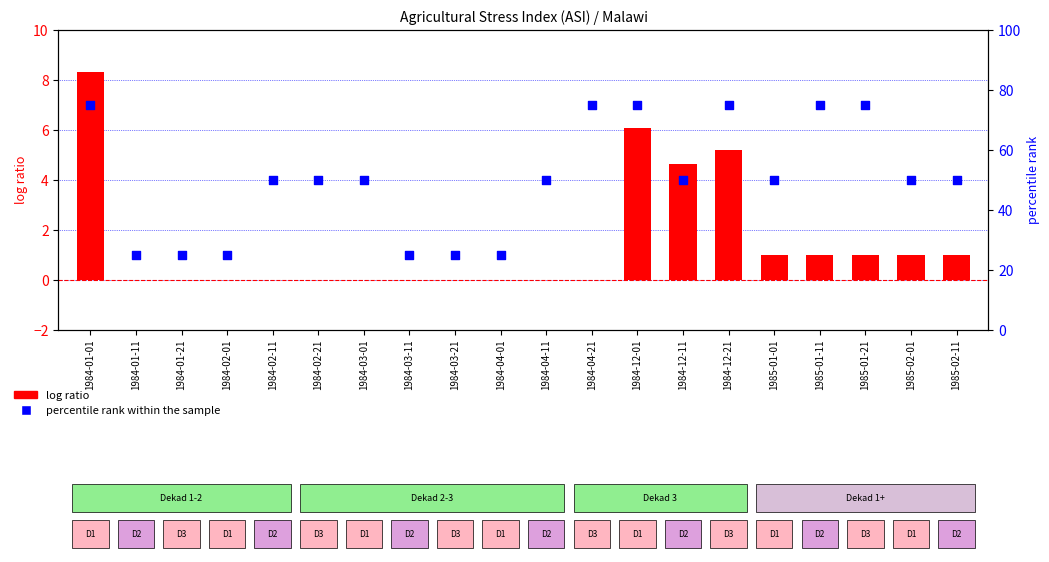

Which series contains the lowest Y value?

log ratio